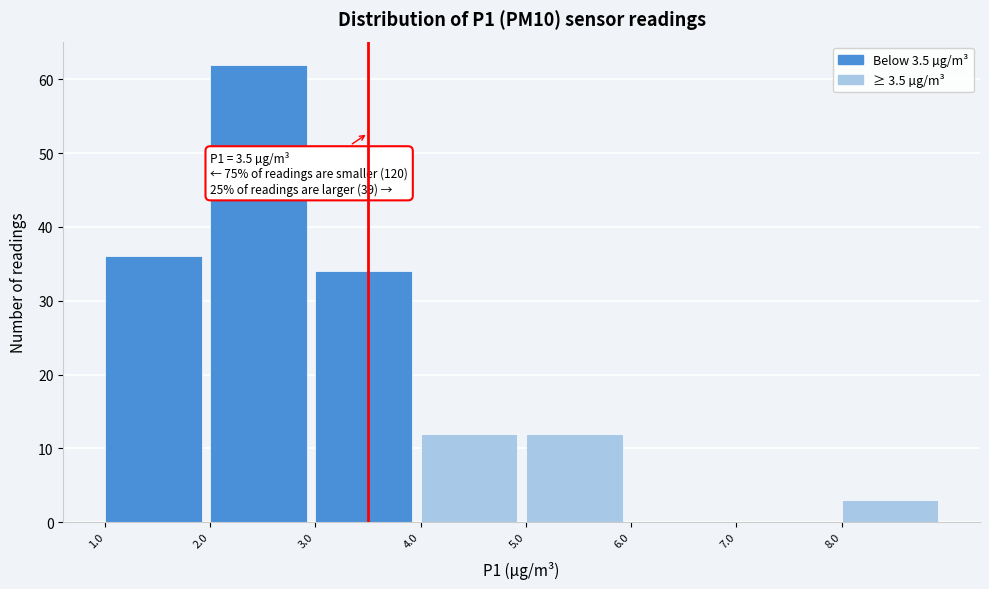

Over which range of the x-axis is the bar tallest?

2 to 3